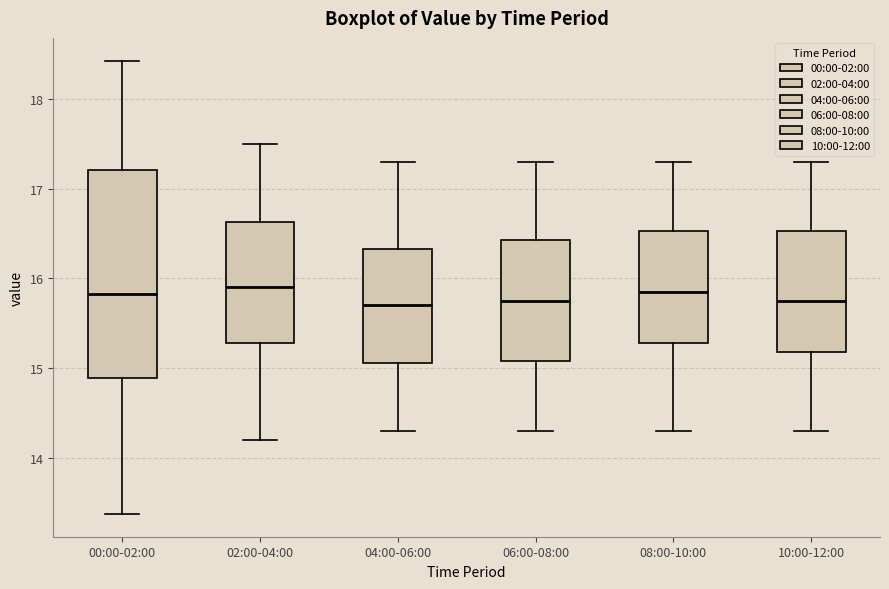

Reading left to right, transcribe this box plot: for each box, give where its median line is, the range the box spans, and where its two whiskers end, as read against the y-axis. The values are not printed on the chart, so give them approximately, as read against the axis.

00:00-02:00: median 15.8, box 14.9 to 17.2, whiskers 13.4 to 18.4
02:00-04:00: median 15.9, box 15.3 to 16.6, whiskers 14.2 to 17.5
04:00-06:00: median 15.7, box 15.1 to 16.3, whiskers 14.3 to 17.3
06:00-08:00: median 15.8, box 15.1 to 16.4, whiskers 14.3 to 17.3
08:00-10:00: median 15.9, box 15.3 to 16.5, whiskers 14.3 to 17.3
10:00-12:00: median 15.8, box 15.2 to 16.5, whiskers 14.3 to 17.3